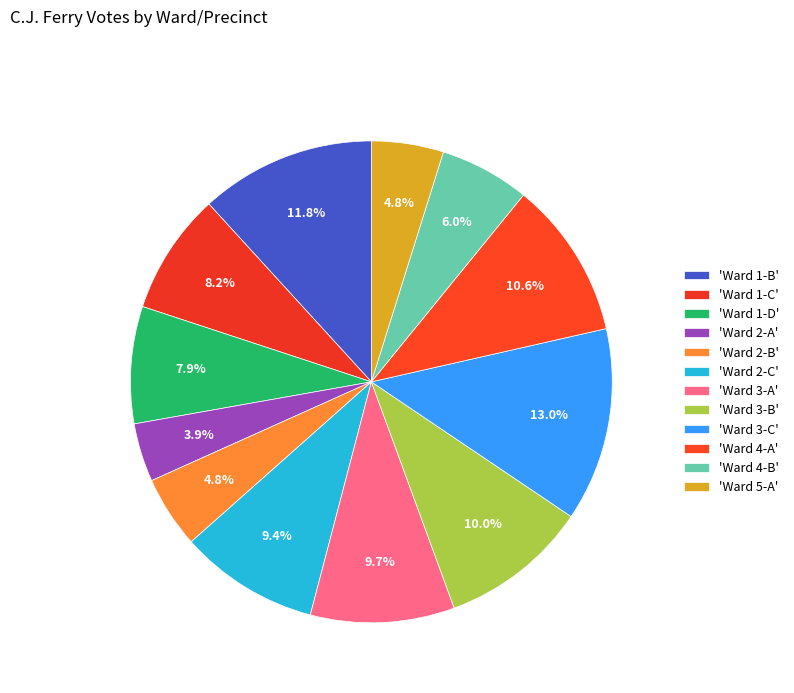

How many slices are in this pie chart?

12